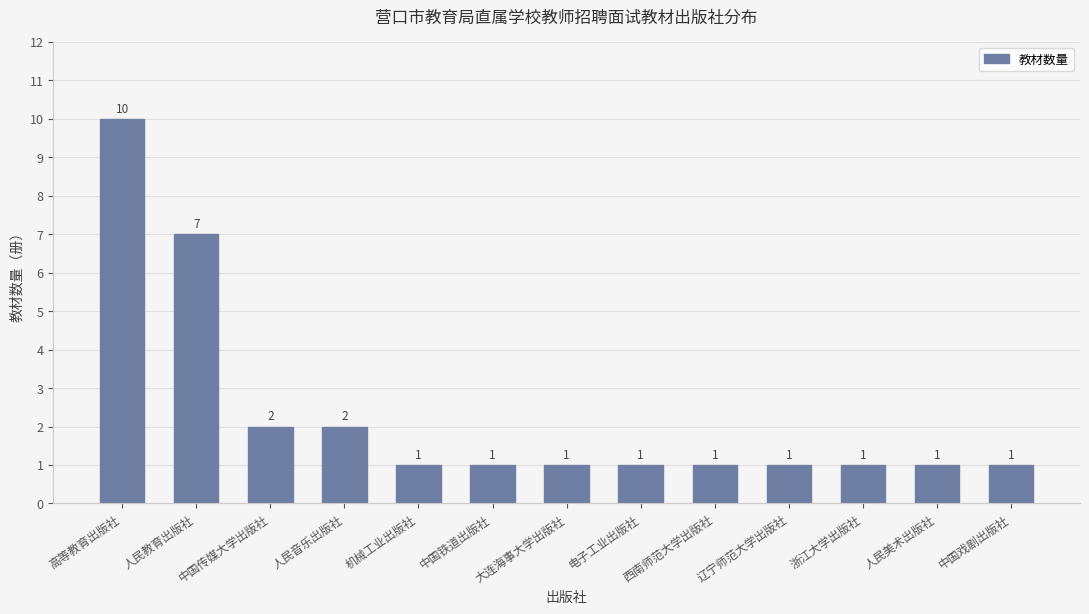

What is the average value?

2